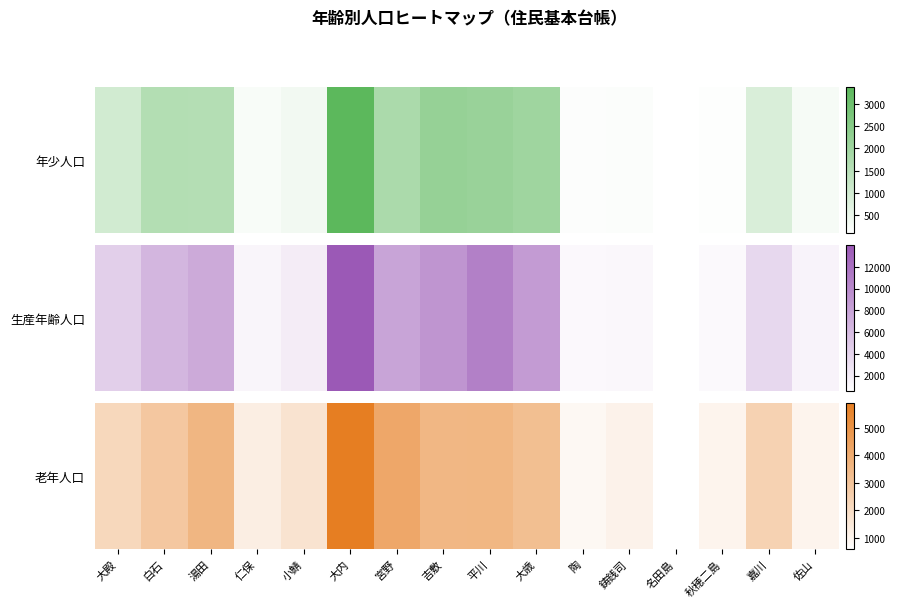

Which has a higher value, 小鯖 or 宮野?

宮野